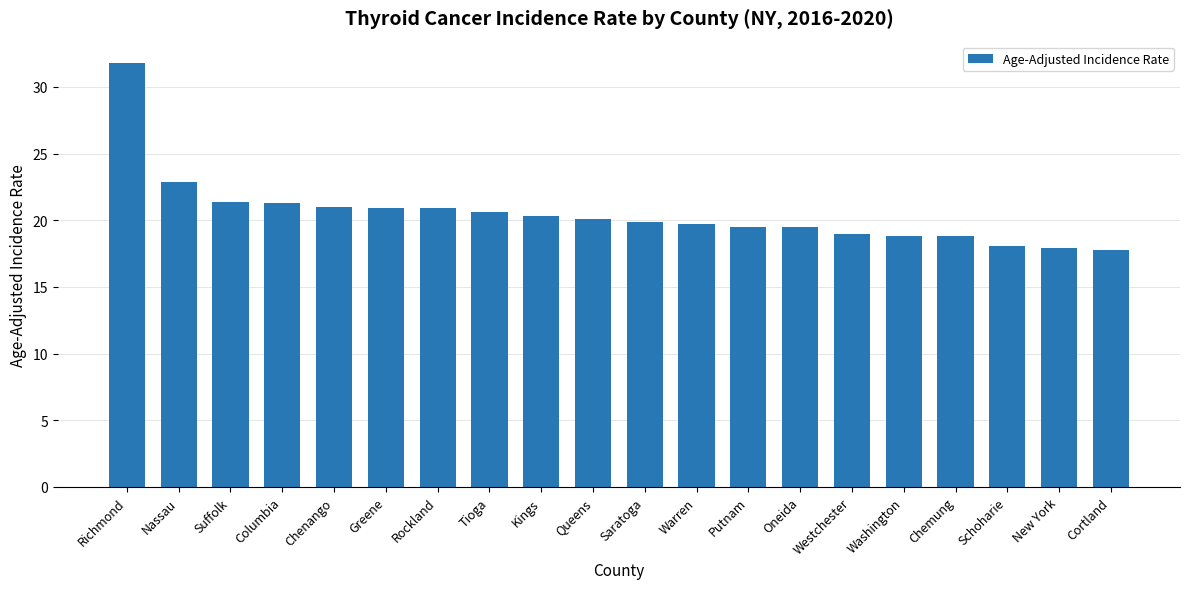

Which category has the highest value across all series?

Richmond